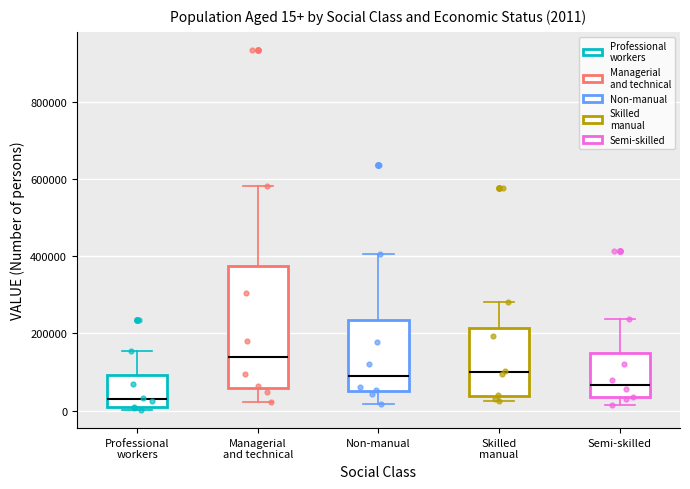

Which box is the tallest, from its lower edge to its upper edge?

Managerial and technical